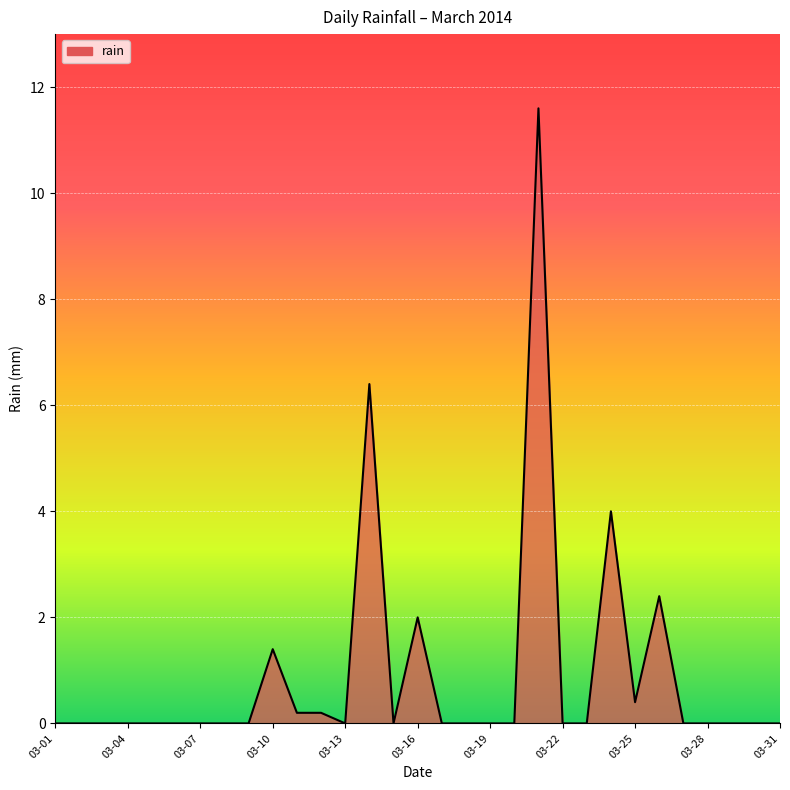

What is the difference between the maximum and second lowest values?

11.6